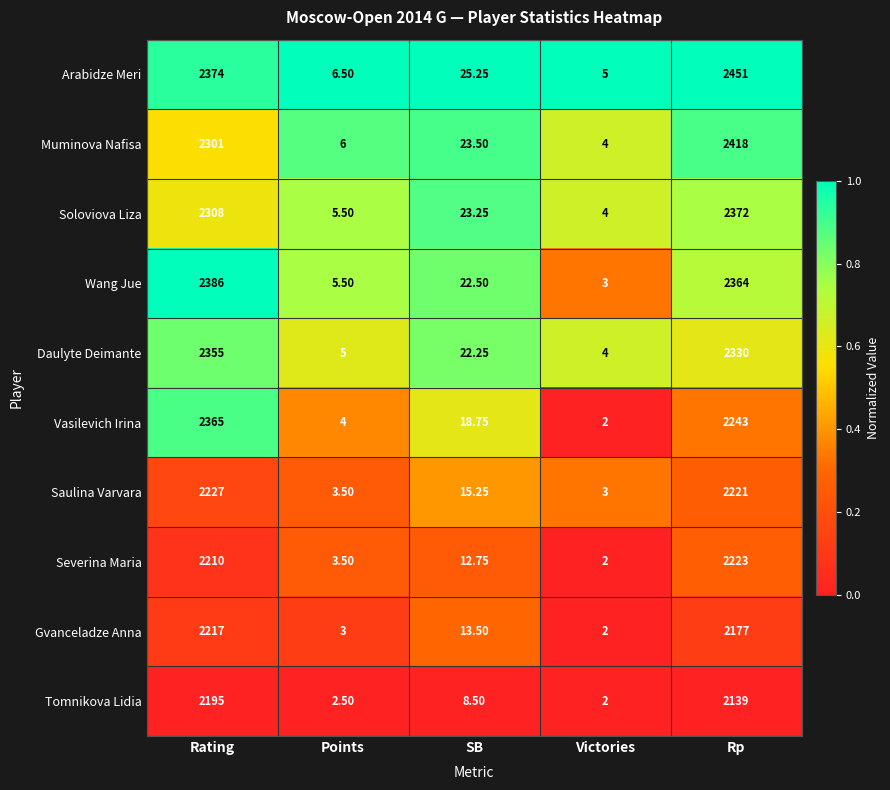

Rank the series by their maximum value, from lowest to highest.

Tomnikova Lidia, Gvanceladze Anna, Severina Maria, Saulina Varvara, Daulyte Deimante, Vasilevich Irina, Soloviova Liza, Wang Jue, Muminova Nafisa, Arabidze Meri